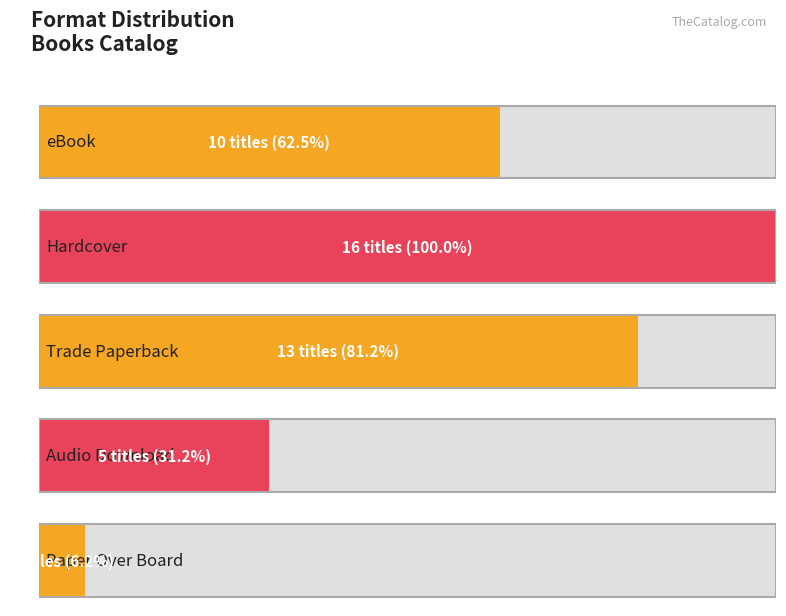

What is the value of the 1st bar from the left?

10